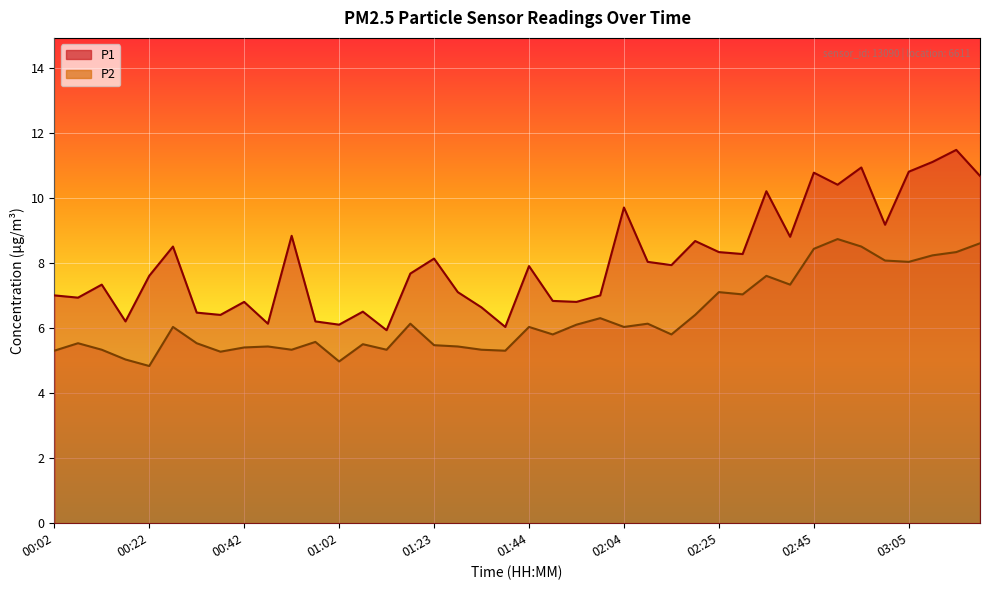

At which label does P2 reach its minimum?

00:22